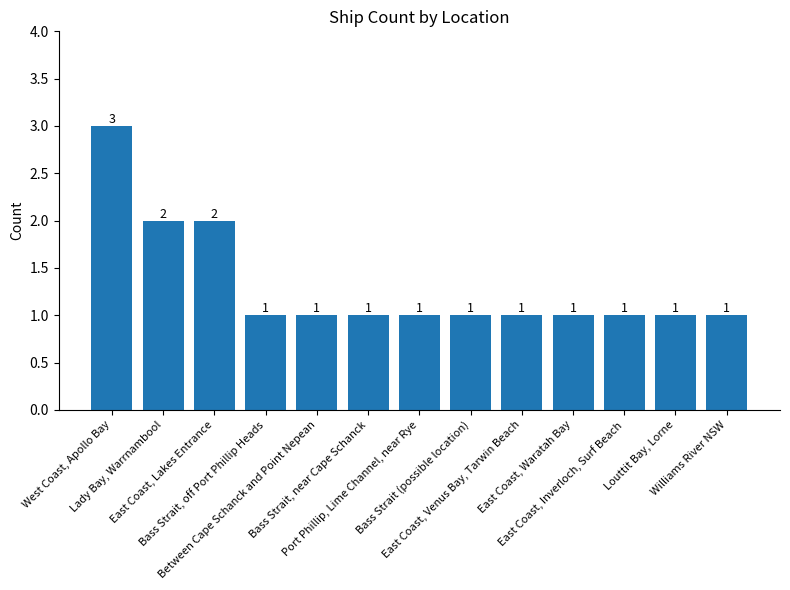

What is the value of the 10th bar from the left?

1